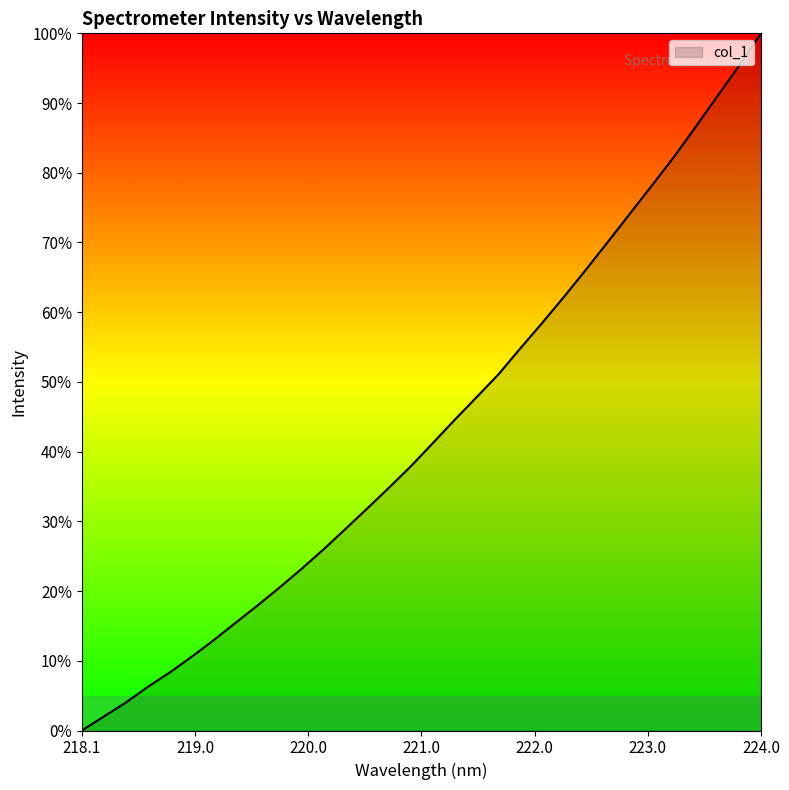

What is the difference between the maximum and minimum values?

100.0